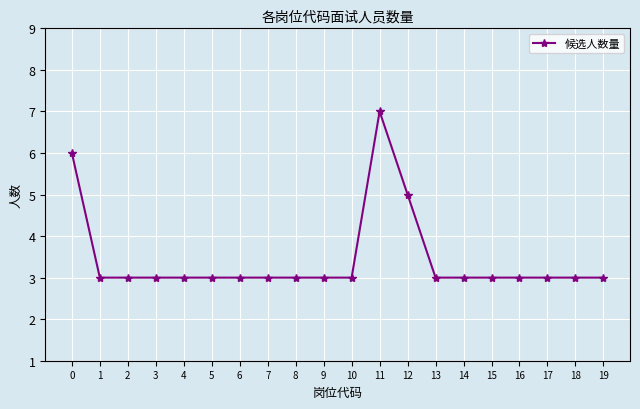

Reading right to left, what are all the values shown in this chart?

19=3	18=3	17=3	16=3	15=3	14=3	13=3	12=5	11=7	10=3	9=3	8=3	7=3	6=3	5=3	4=3	3=3	2=3	1=3	0=6